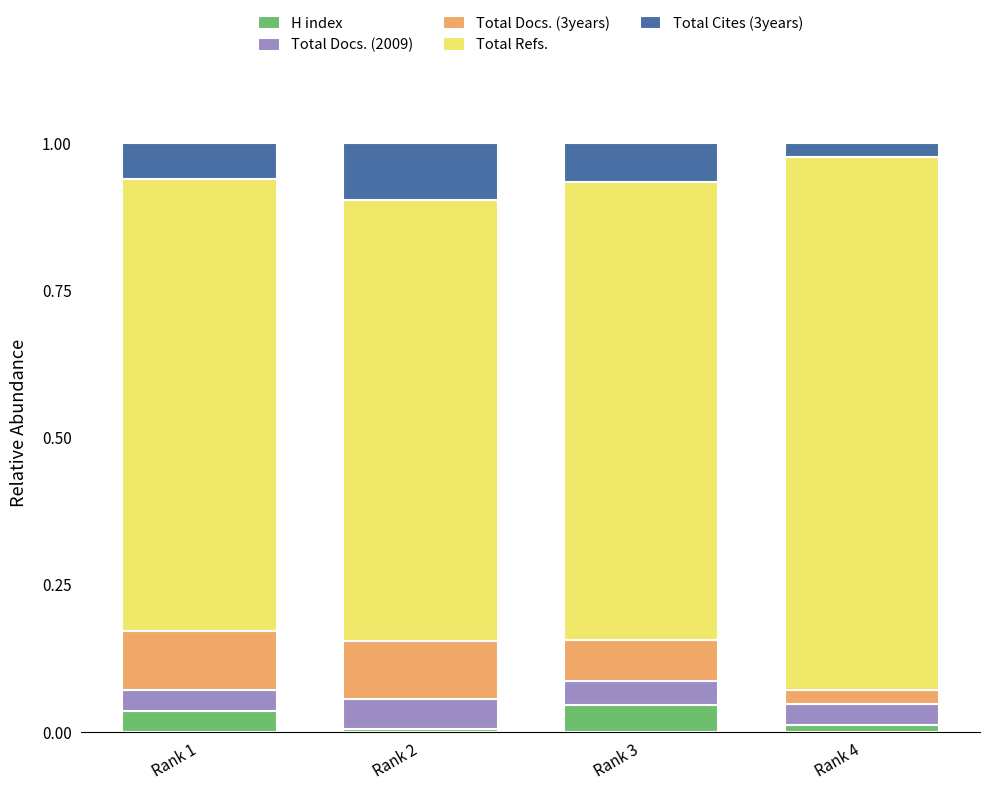

What is the total value across all series at Rank 3?

1.0